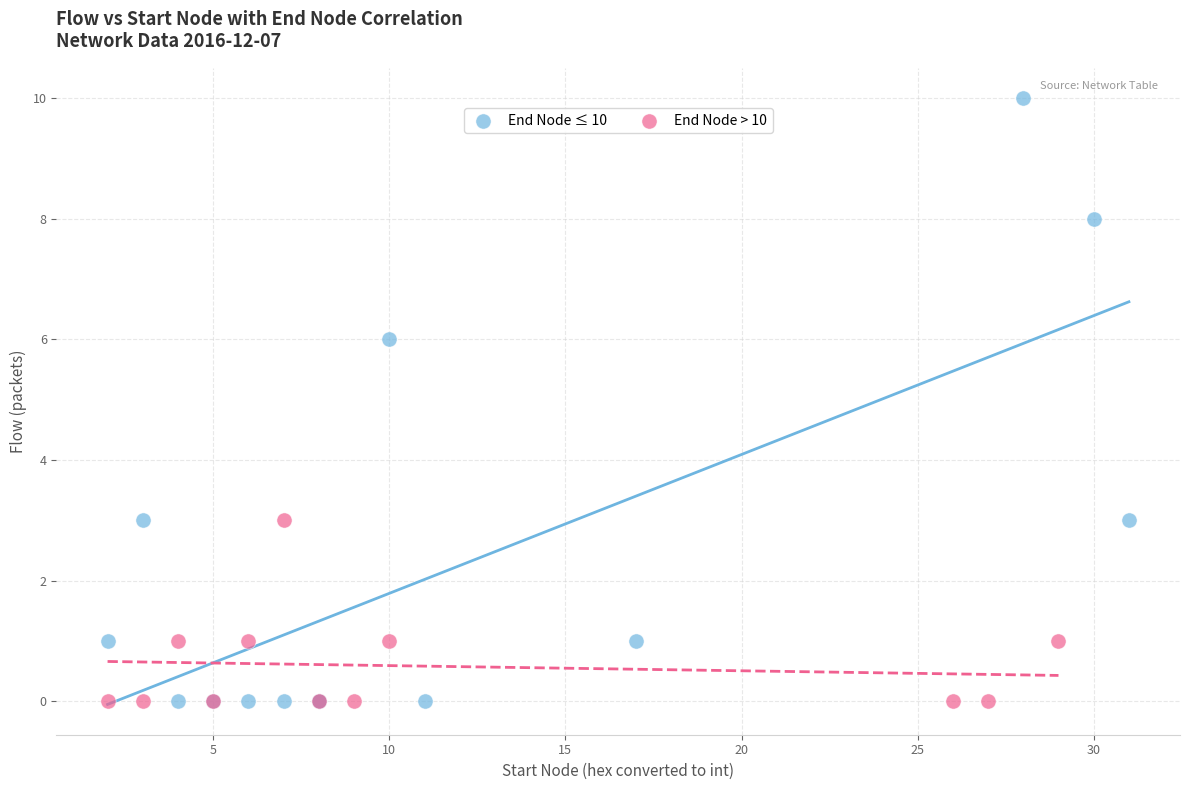

Which series reaches the maximum Y coordinate?

End Node ≤ 10